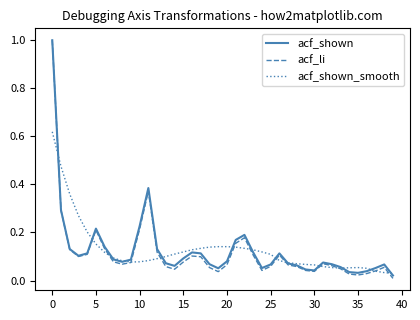

What are all the series names shown in the legend?

acf_shown, acf_li, acf_shown_smooth